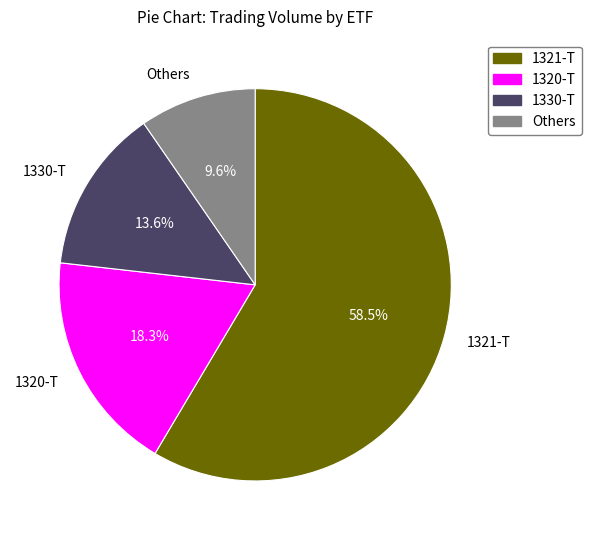

What percentage do 1320-T and 1330-T together represent?

31.9%